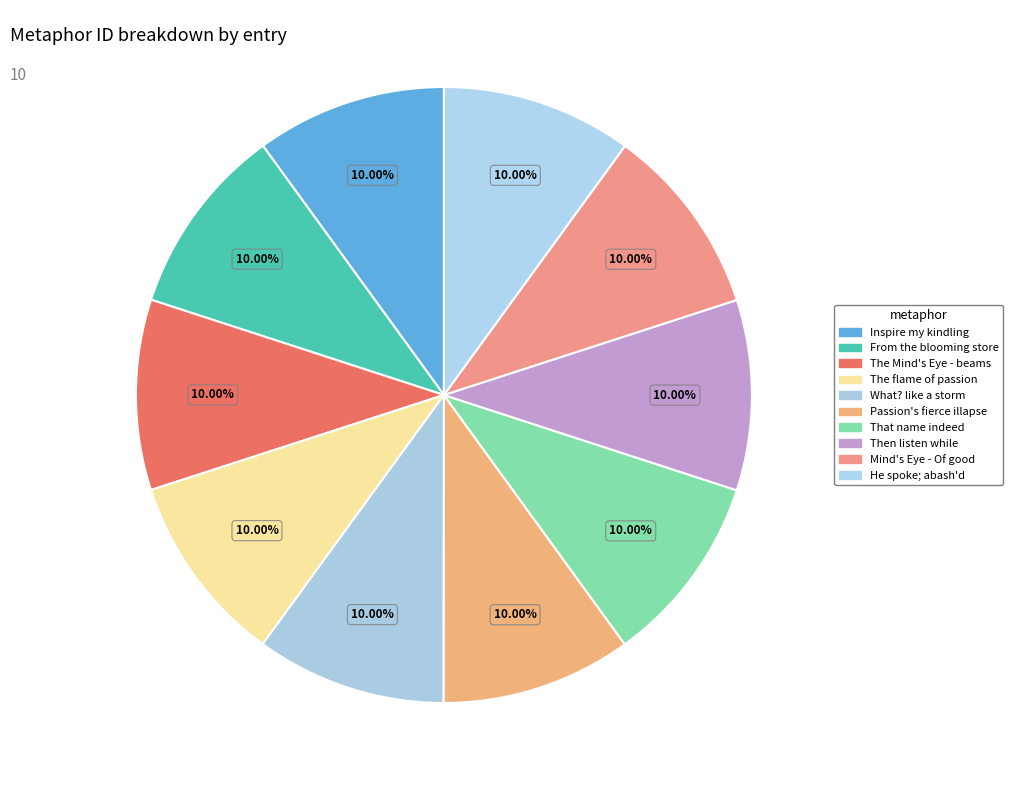

Combined, what portion of the pie is The flame of passion and The Mind's Eye - beams?

20.0%